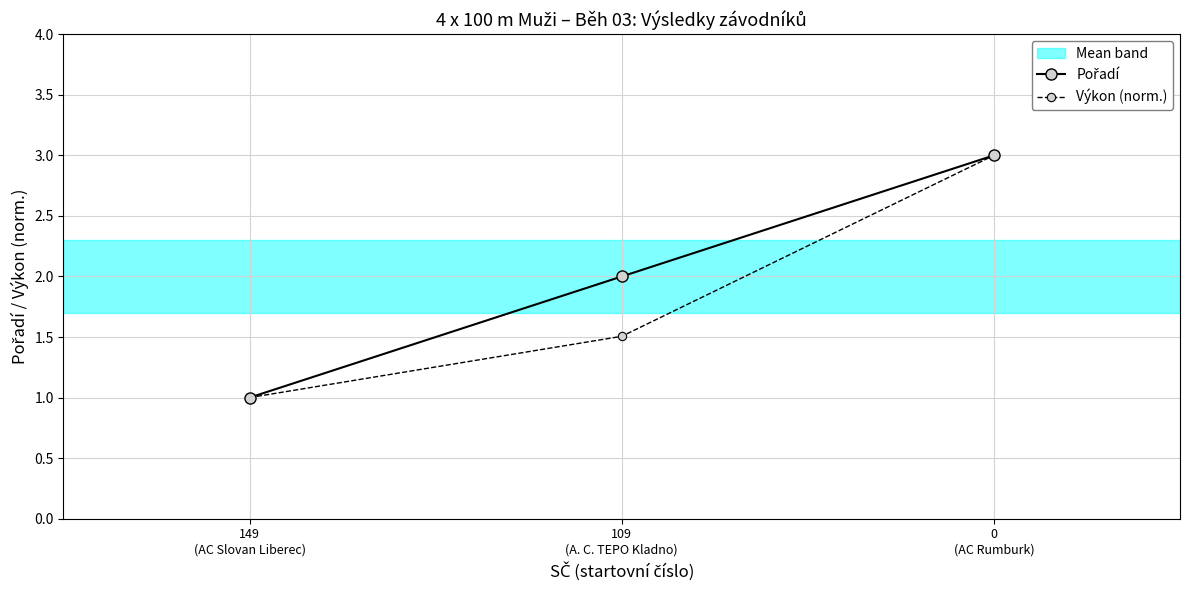

True or false: Pořadí has a value of 1.4 at 149
(AC Slovan Liberec).

False